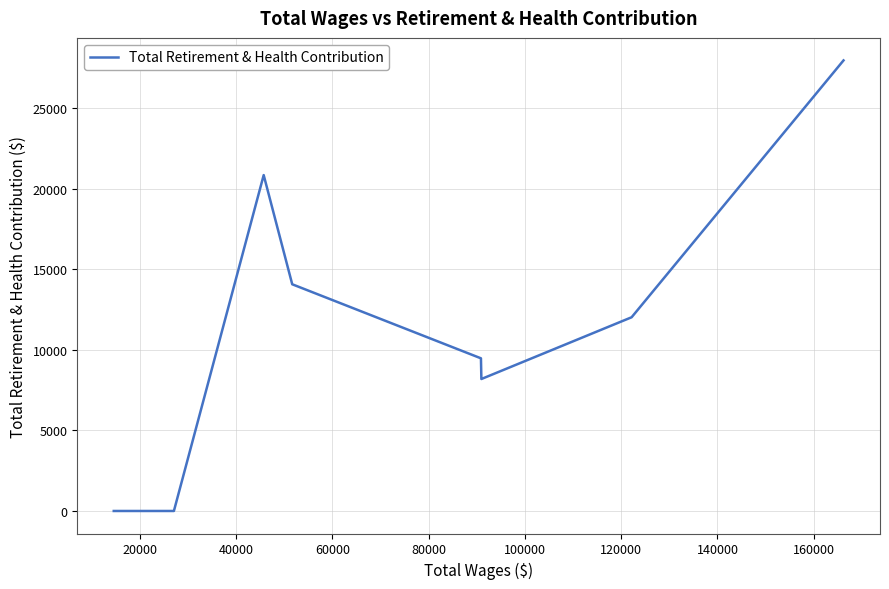

True or false: the data has more than 2 interior local peaks.

False